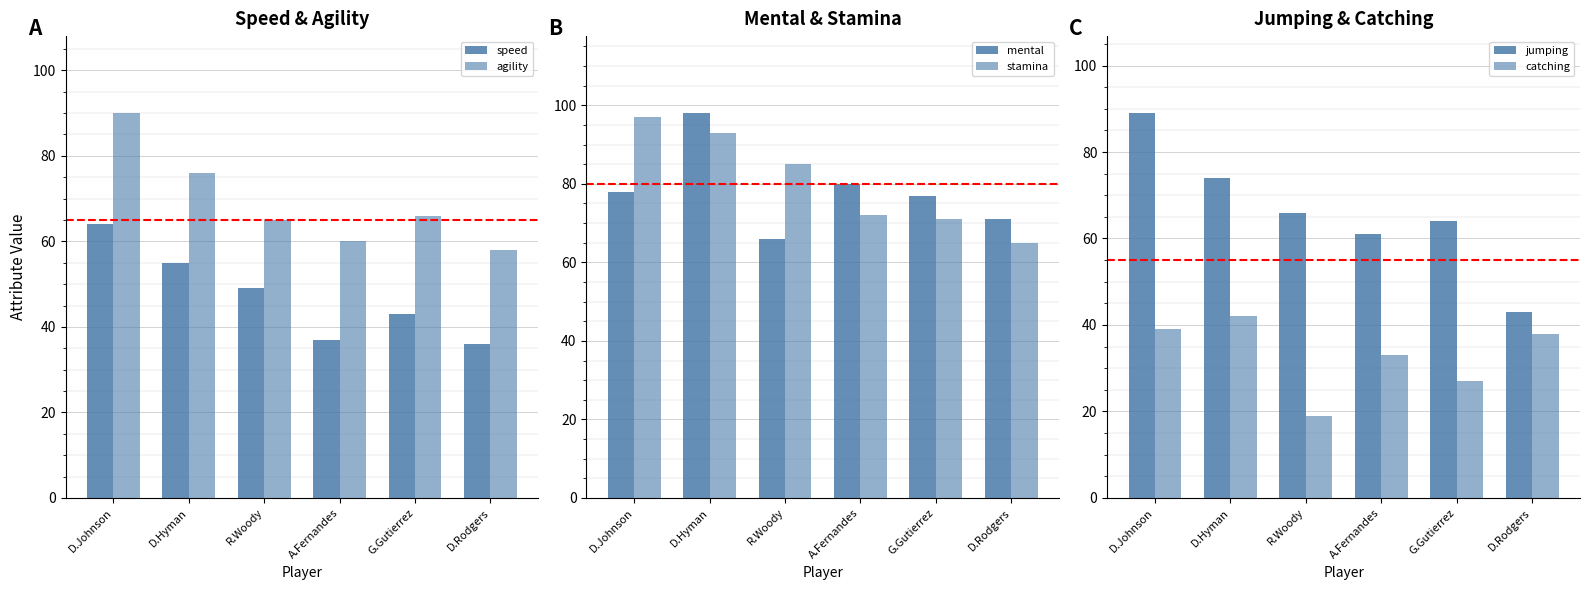

At which label is catching closest to 30?

A.Fernandes